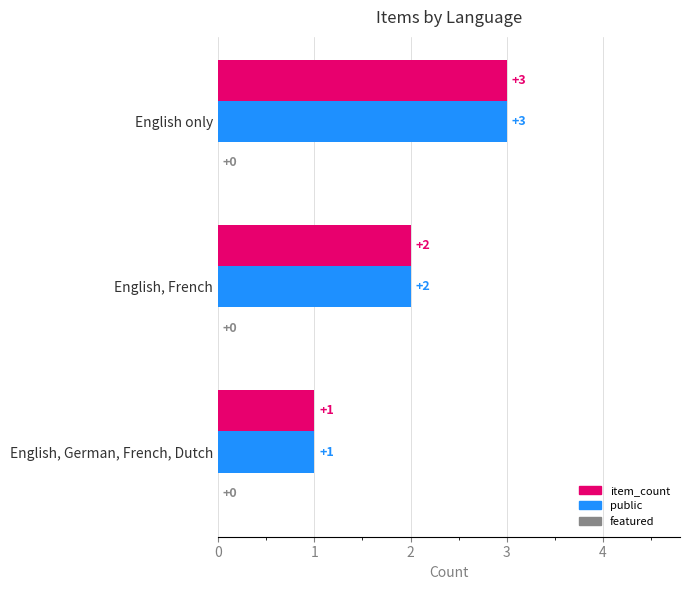

At which category is the sum across all series the highest?

English only